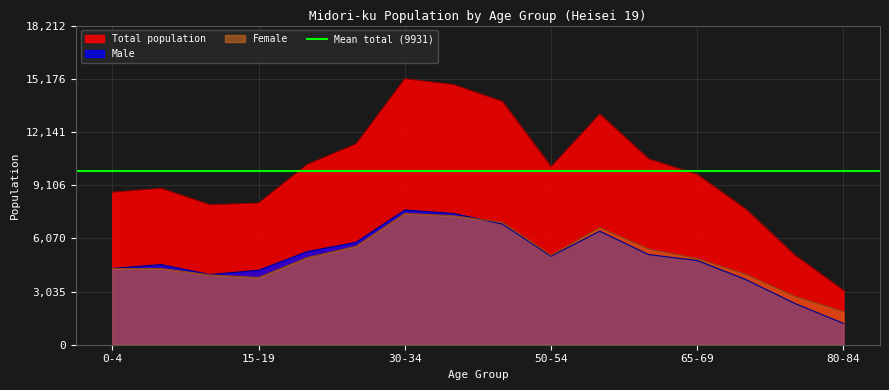

What is the sum of the Total values at 70-74 and 80-84?

4931